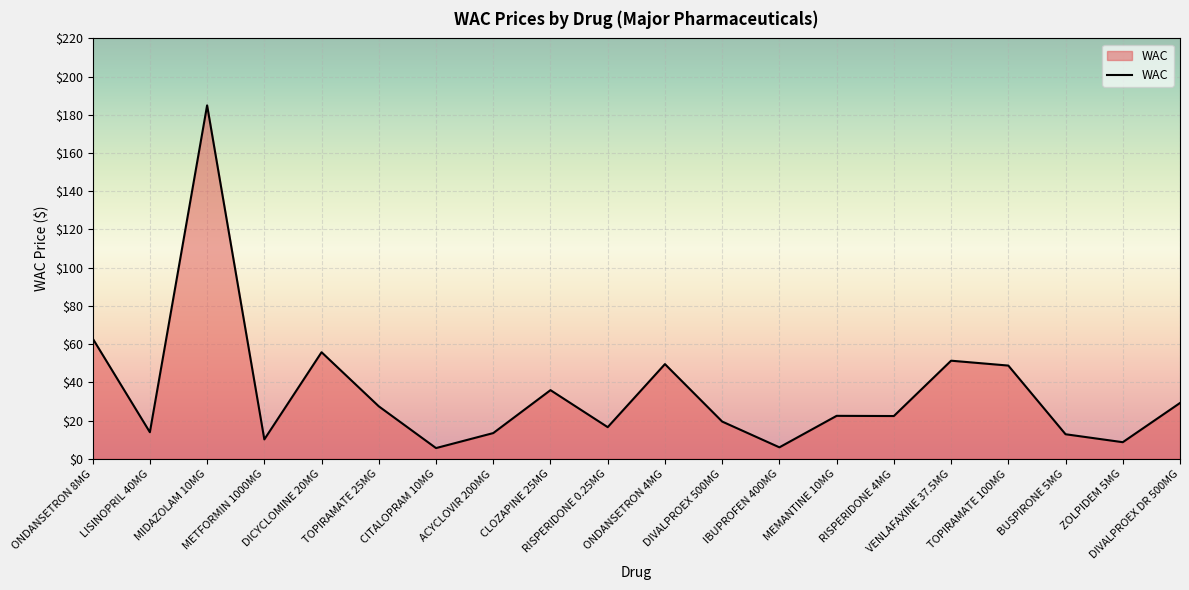

What is the greatest value displayed?

185.0